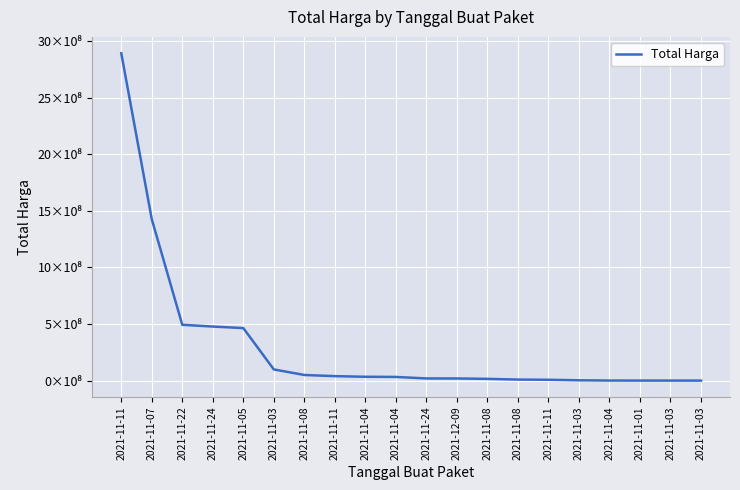

Reading left to right, what are all the values shown in this chart?

2892122000	1425867900	493000000	477600000	464002100	98772570	49730040	39440000	34000000	32441200	19175000	18900000	15513960	9180000	7401240	2772000	577875	333600	265000	78000